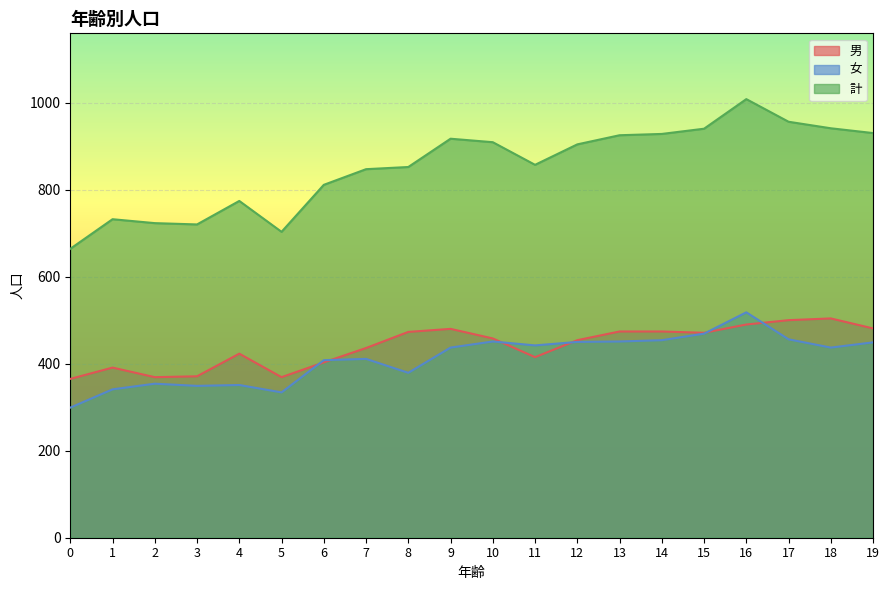

Reading left to right, extract all data points from this chart.

男: 365	391	369	371	423	369	403	436	473	480	458	415	454	474	474	471	490	500	504	481
女: 299	341	354	349	351	334	408	411	379	437	451	442	450	451	454	469	518	456	437	449
計: 664	732	723	720	774	703	811	847	852	917	909	857	904	925	928	940	1008	956	941	930